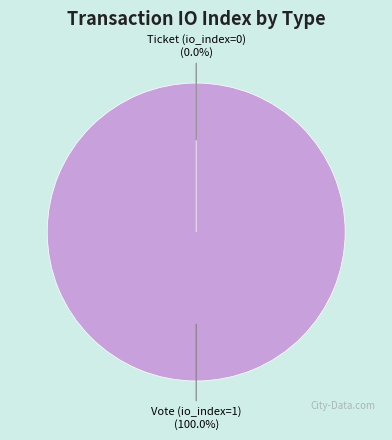

Is it true that Vote (io_index=1) is 91% of the pie?

False